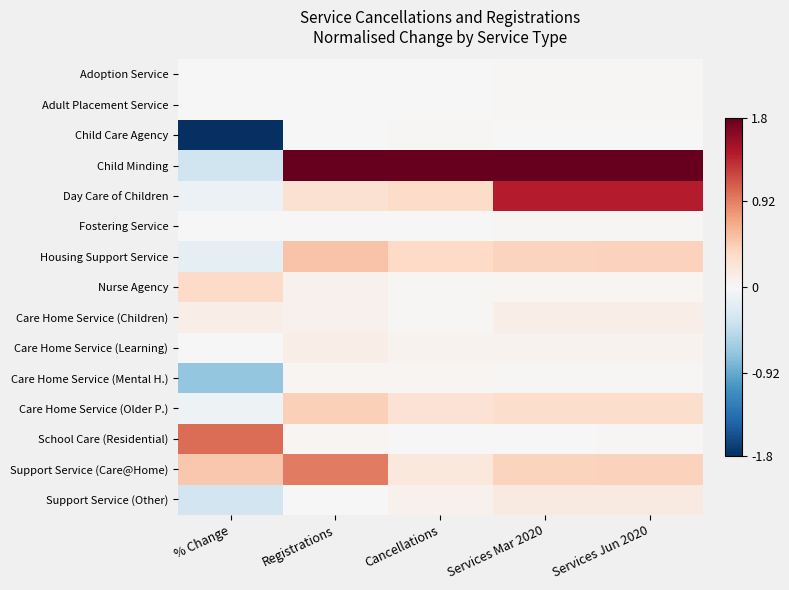

At which category does the chart reach its minimum across all series?

% Change